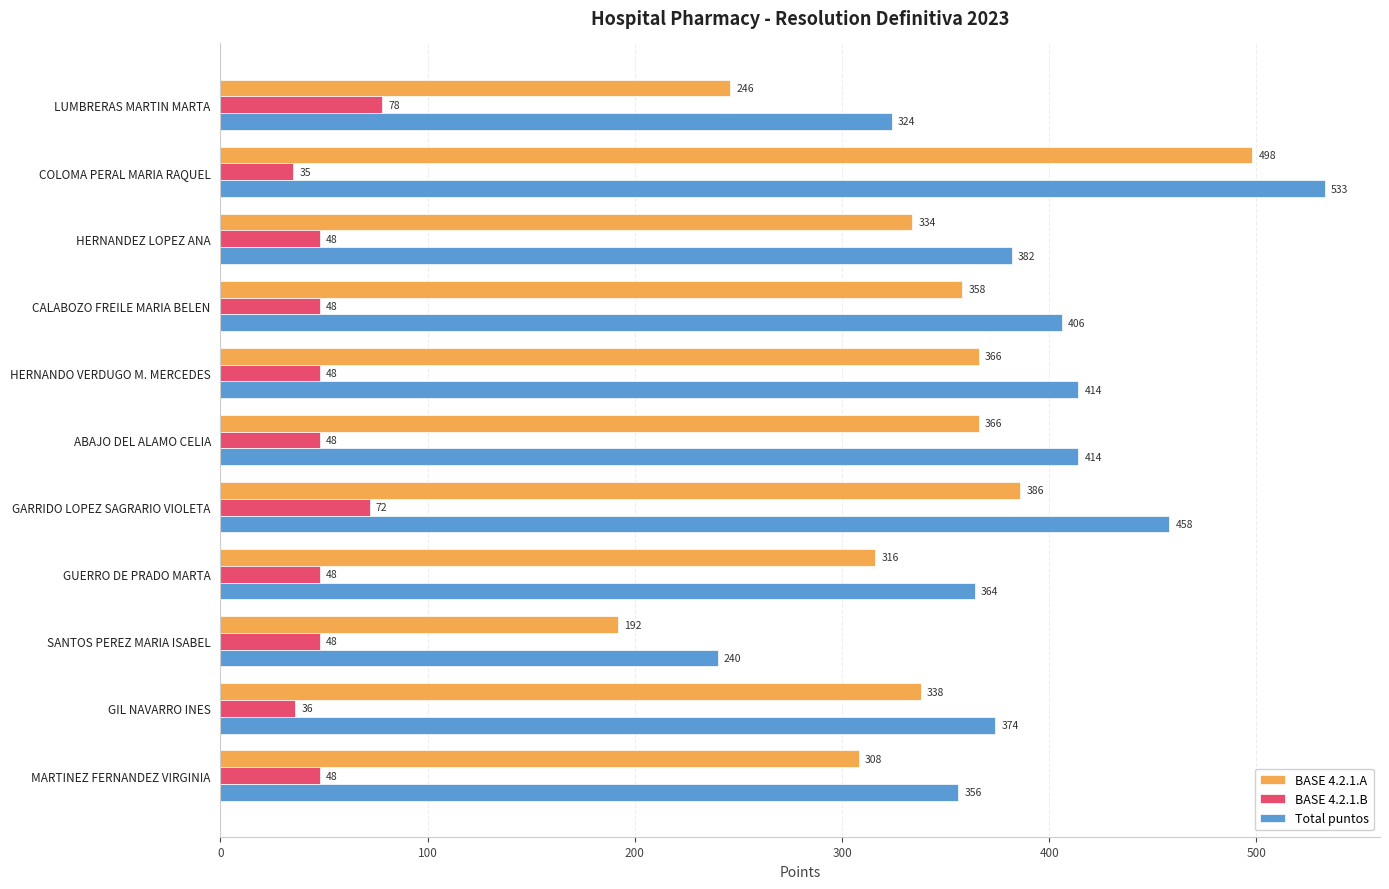

What is the minimum value shown in the chart?

35